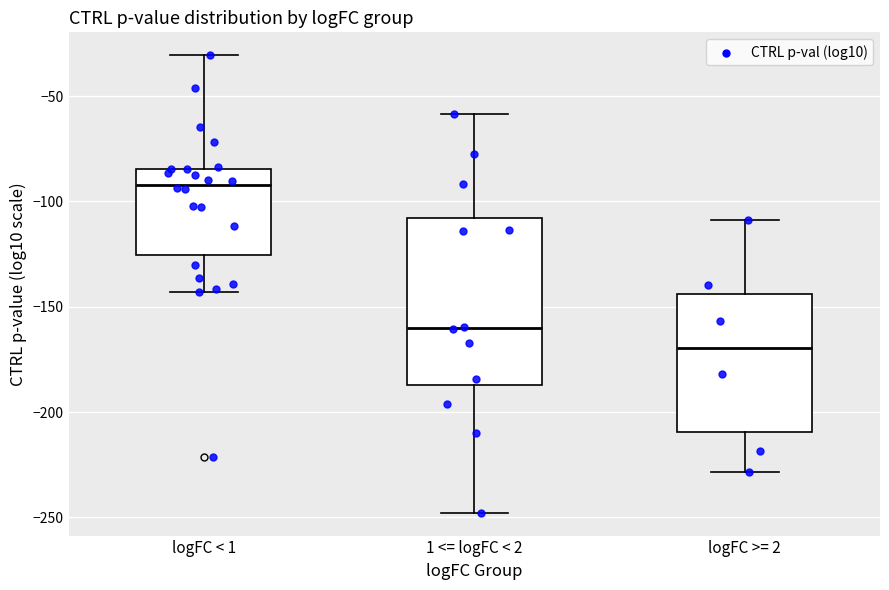

Which box has the highest median line?

logFC < 1